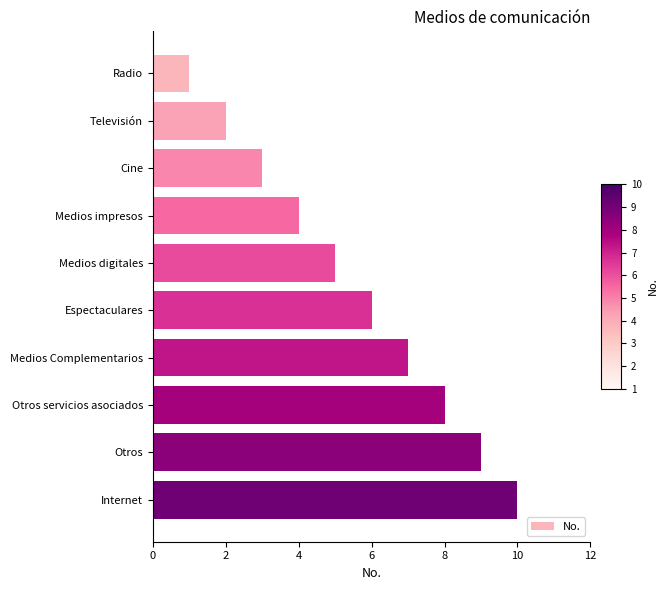

What is the ratio of the value at Espectaculares to the value at Televisión?

3.0